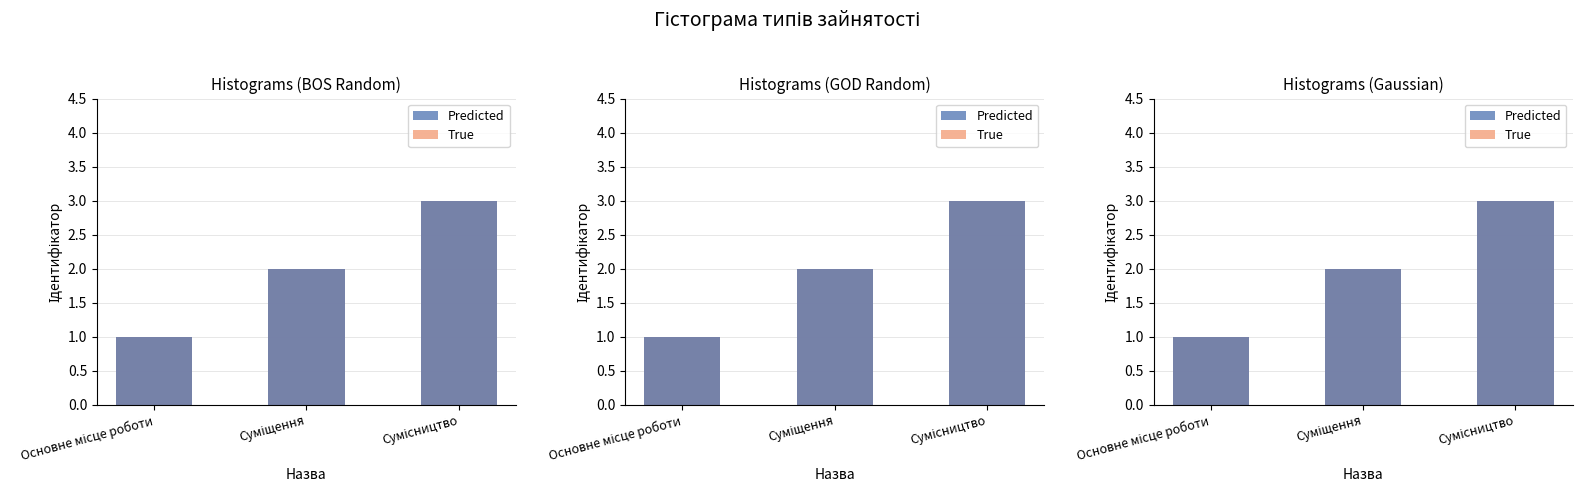

Reading left to right, what are all the values shown in this chart?

True: 1	2	3
Predicted: 1	2	3